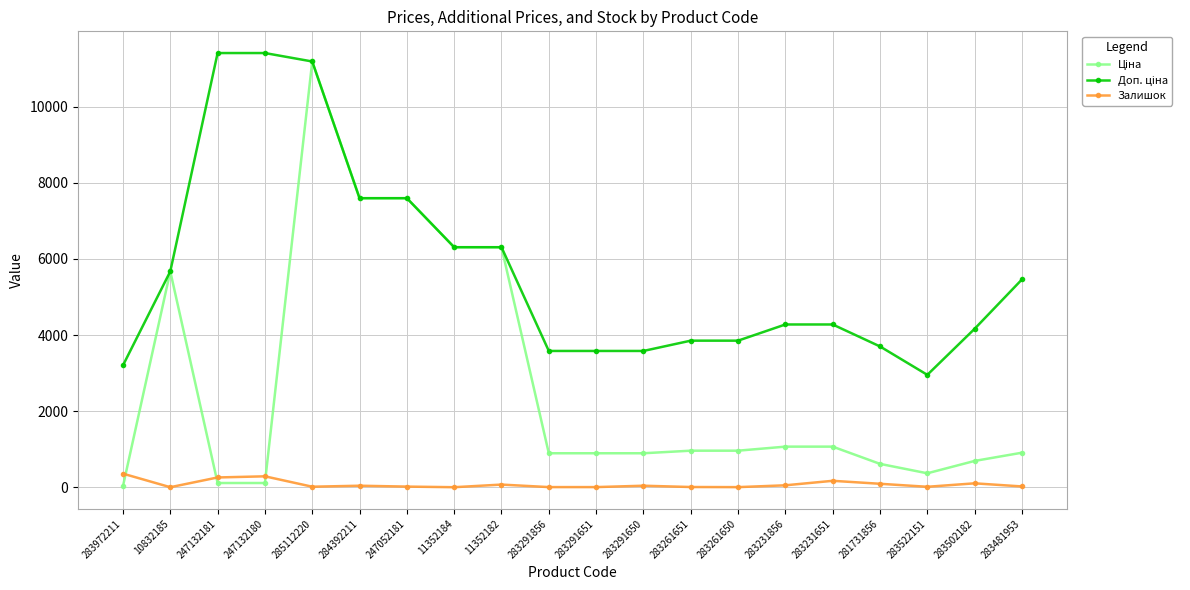

Count the number of categories in the chart.

20